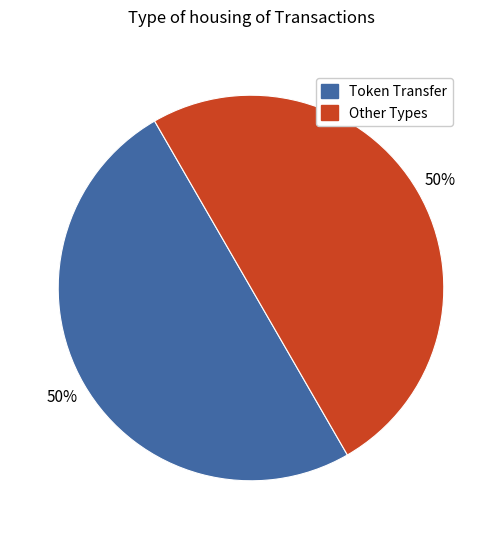

To the nearest percent, what is the average slice percentage?

50%